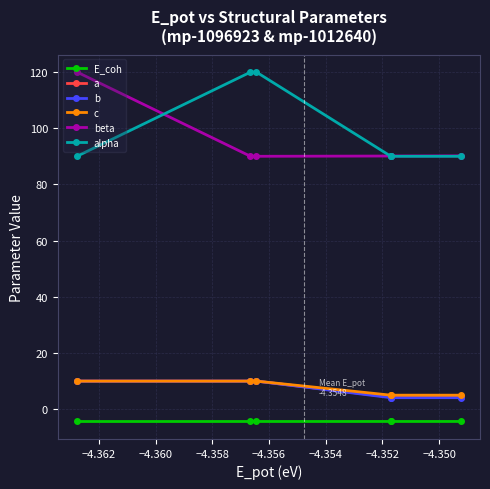

At how many categories does at least one series exceed 64?

6